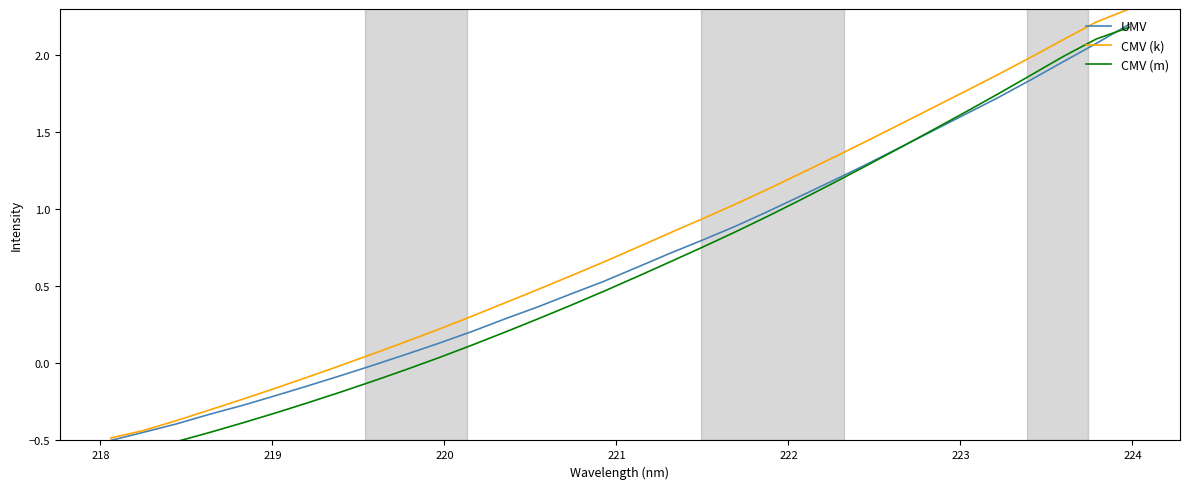

True or false: CMV (m) and CMV (k) intersect in this chart.

False